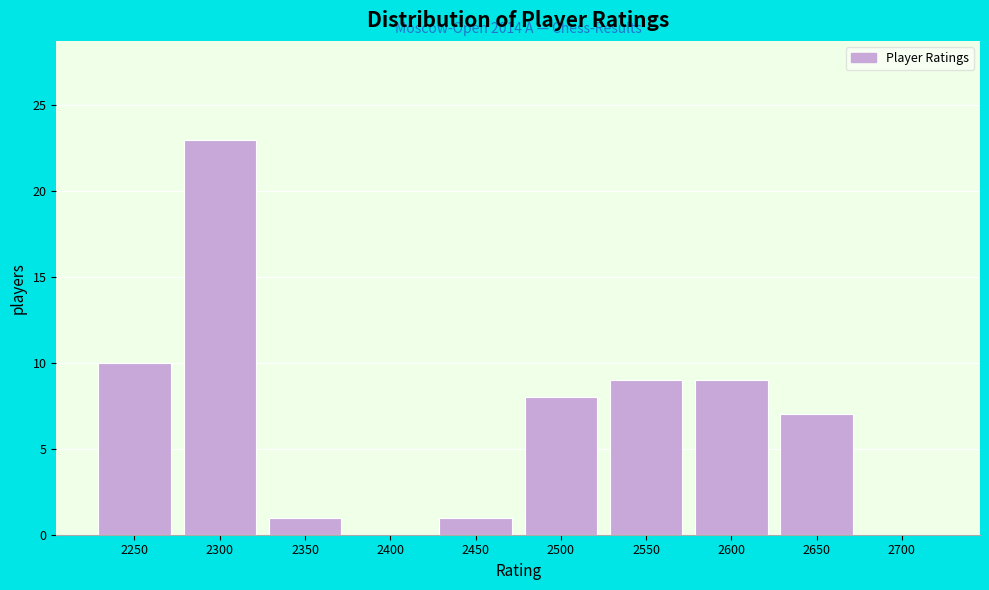

Reading right to left, list all the values displayed in this chart.

2700=0	2650=7	2600=9	2550=9	2500=8	2450=1	2400=0	2350=1	2300=23	2250=10